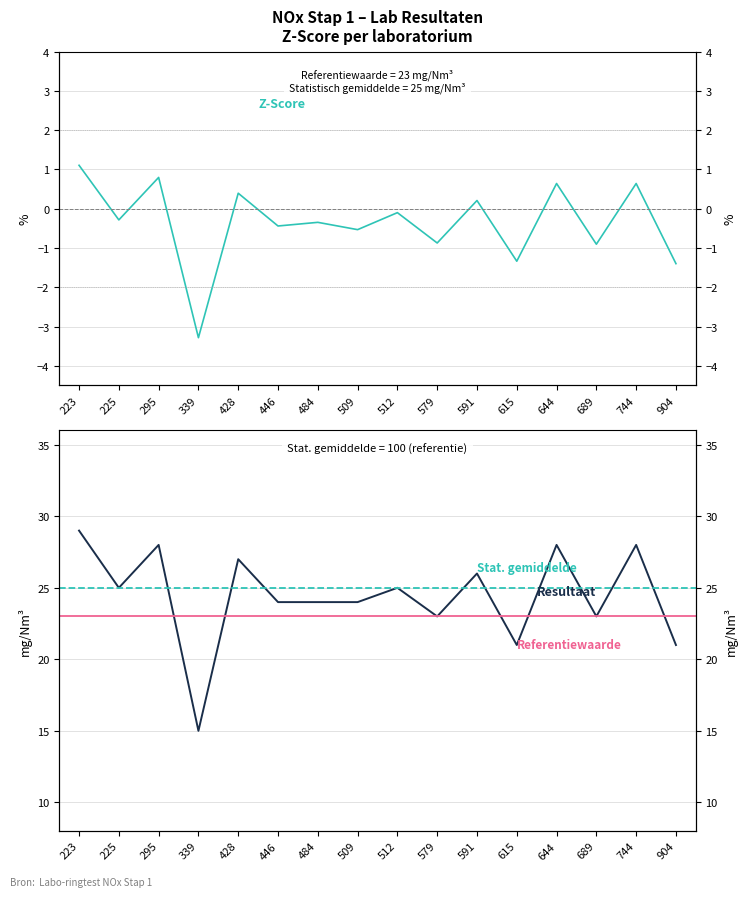

What is the difference between the maximum and second lowest values in the Resultaat series?

8.0